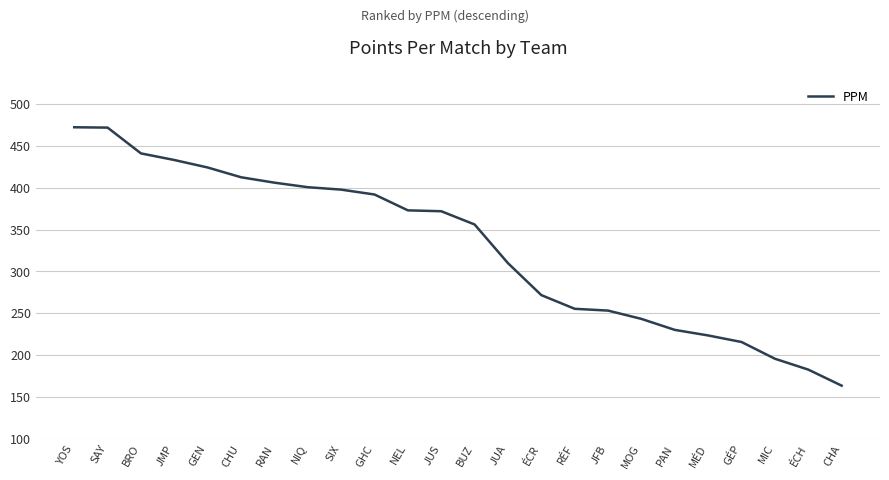

The value at GÉP is 339.2. True or false?

False